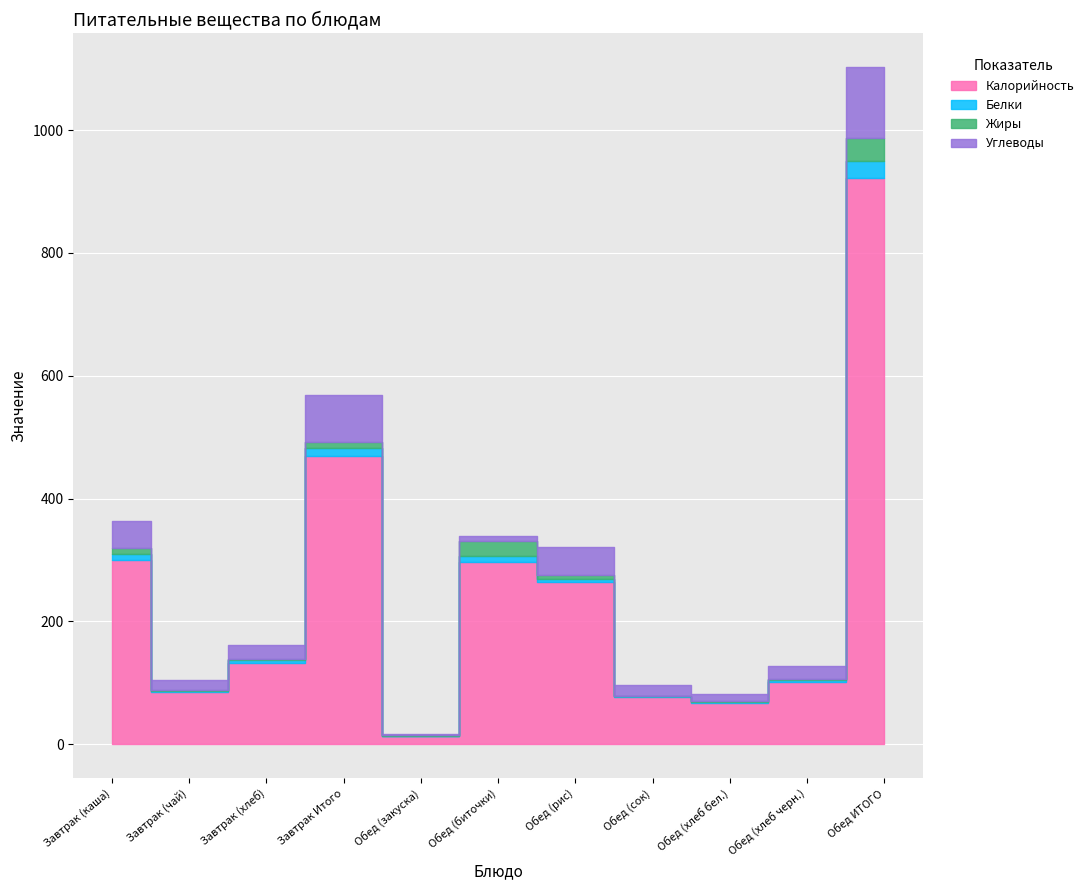

What is the spread (max minus min) of values at Завтрак Итого?

457.5